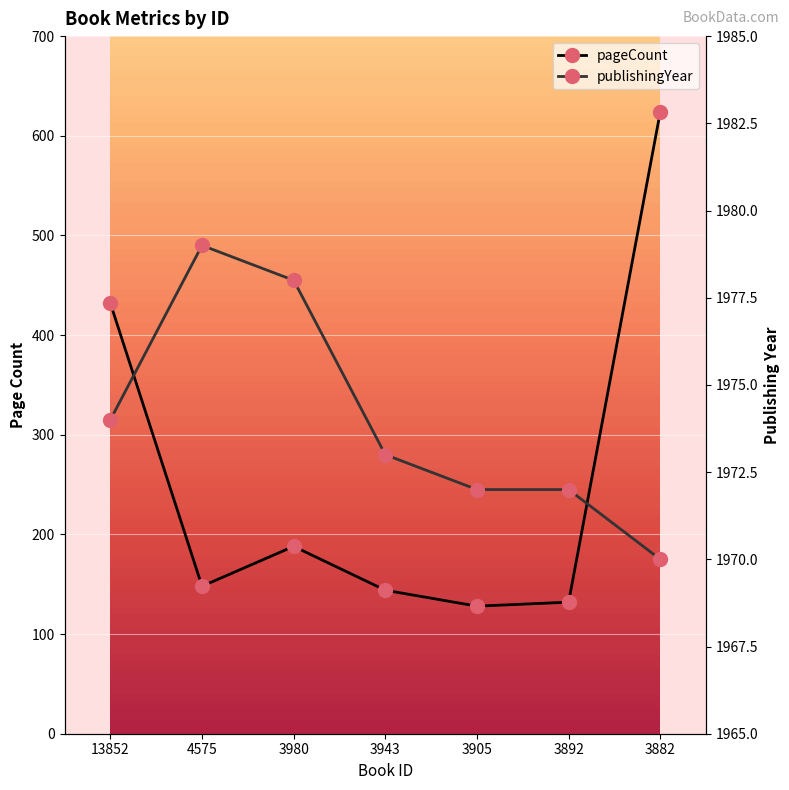

List the series in order of their overall mean, highest first.

publishingYear, pageCount